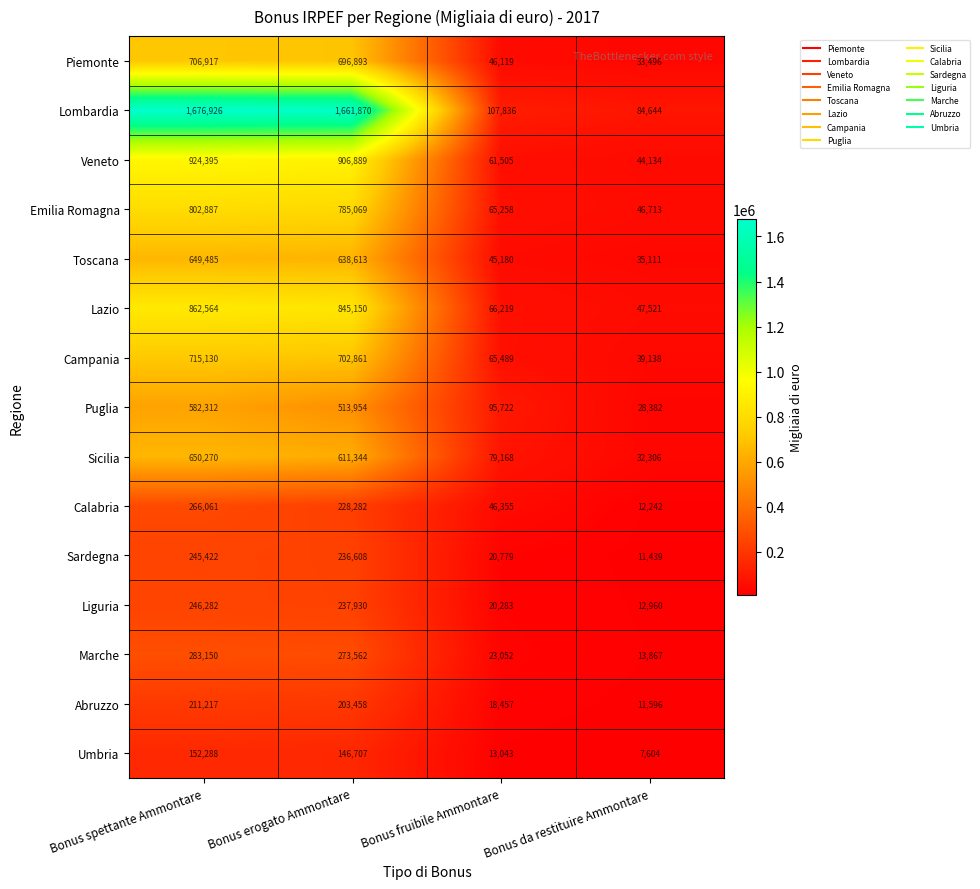

What is the difference between the maximum and minimum values in the Toscana series?

614374